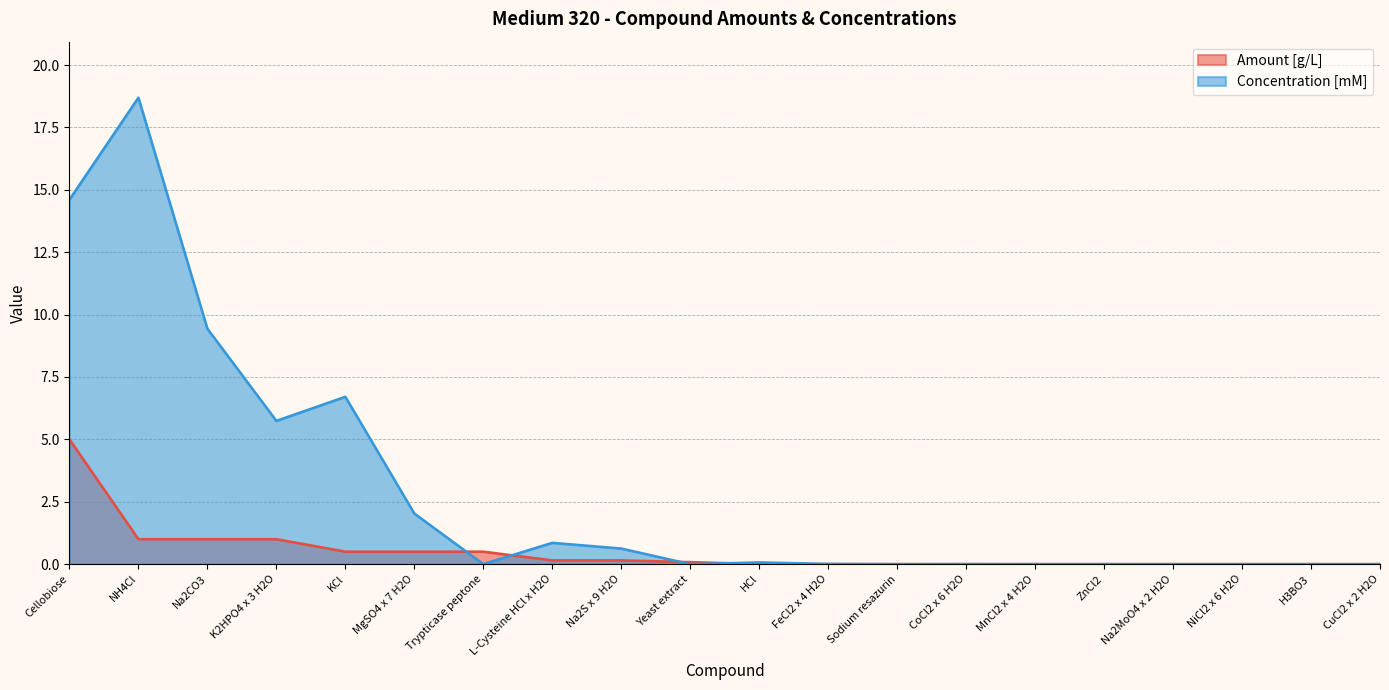

What is the difference between the maximum and minimum values in the Concentration [mM] series?

18.7